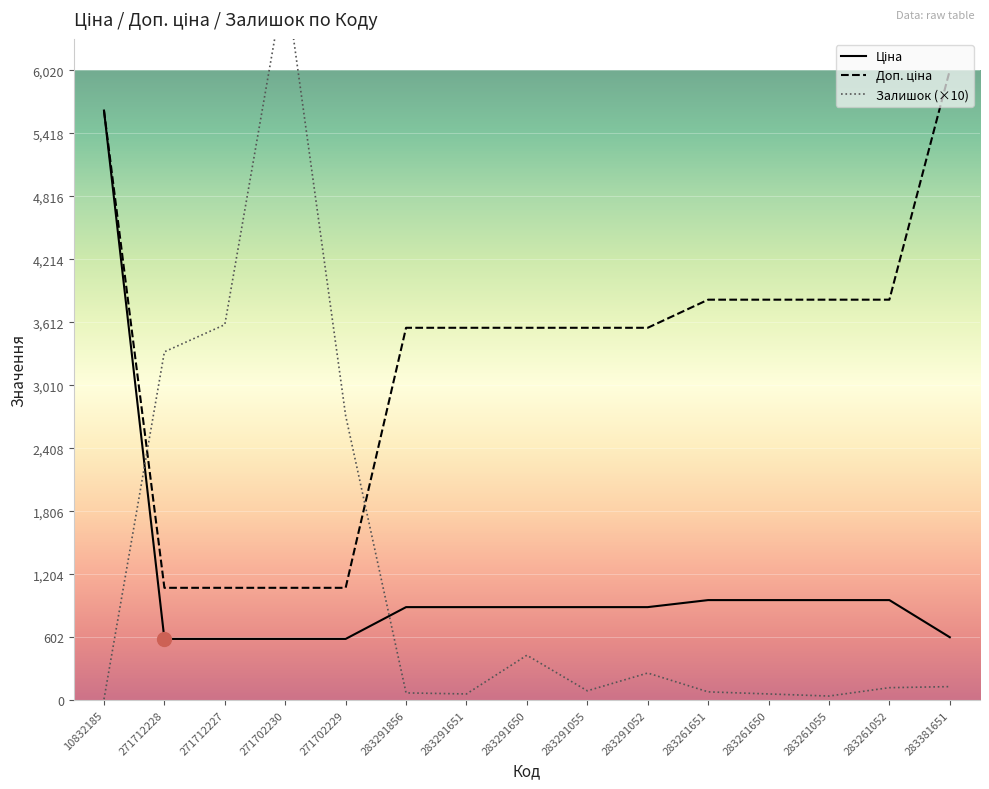

True or false: Ціна has more than 0 points higher than both neighbors.

False